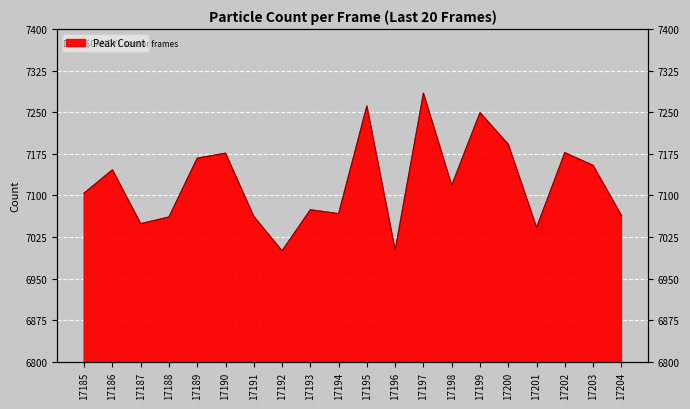

What is the value of the 4th point from the left?

7061